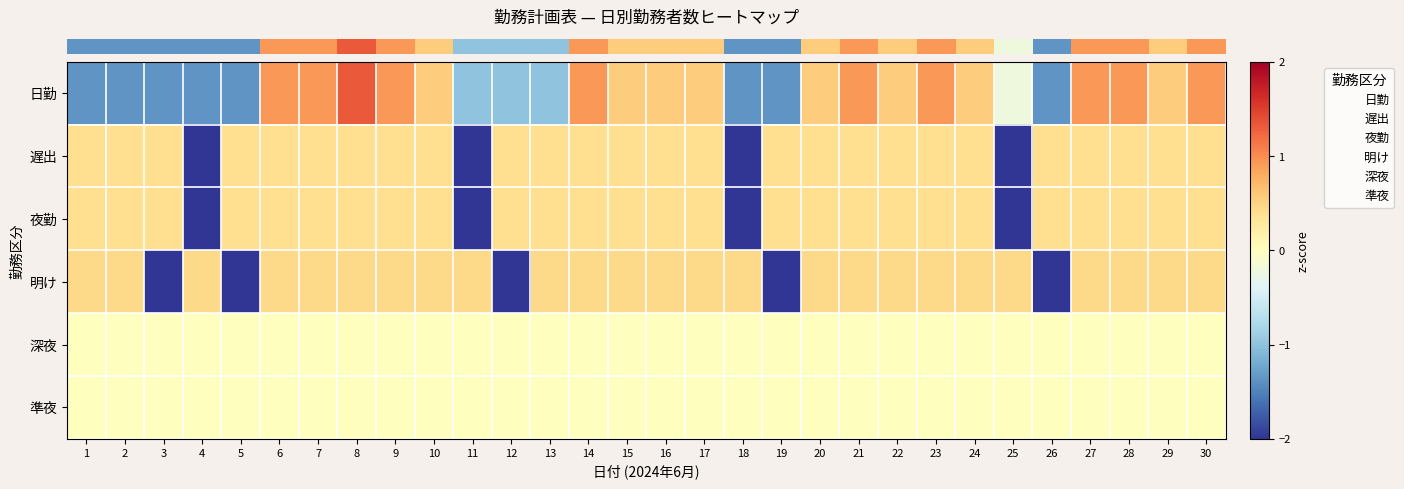

At which category is the sum across all series the highest?

8